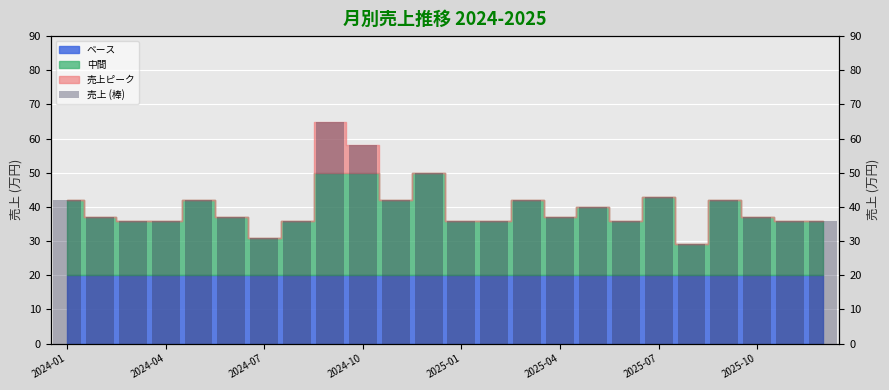

What is the value of the 23rd bar from the left?

36